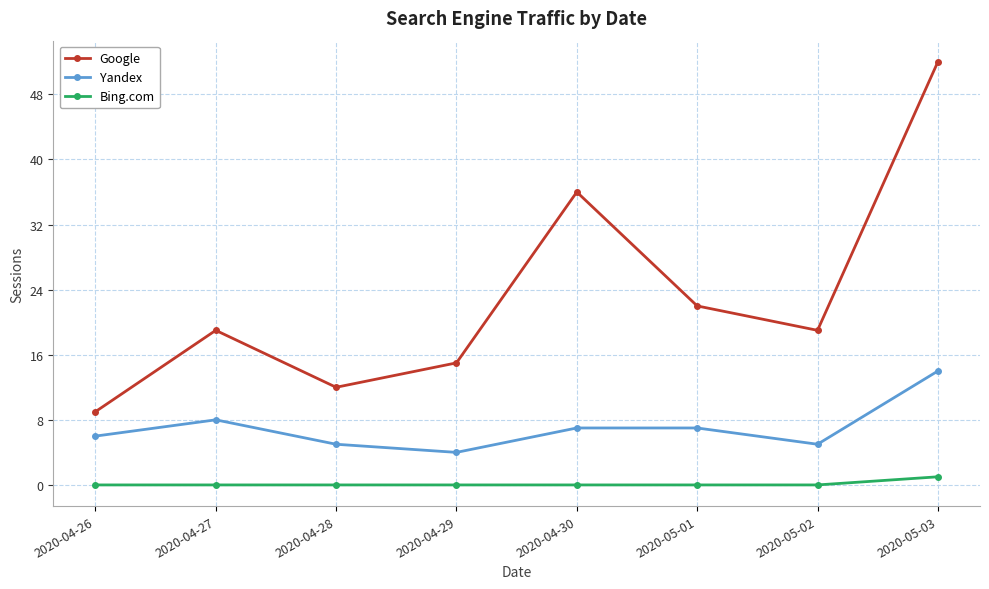

True or false: Bing.com and Yandex intersect in this chart.

False